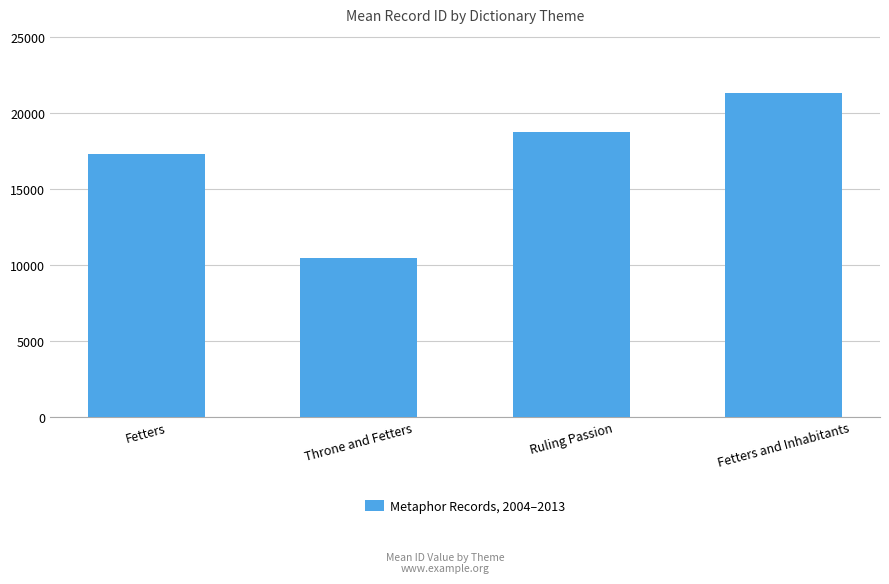

Where is the data nearest to the value 15913?

Fetters